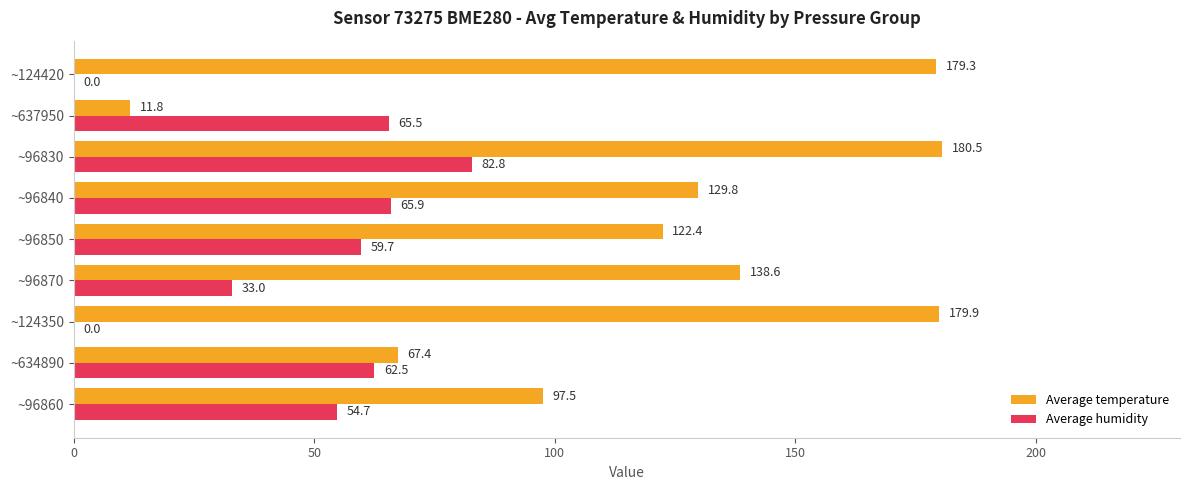

Between ~96850 and ~637950, which series saw the biggest shift?

Average temperature